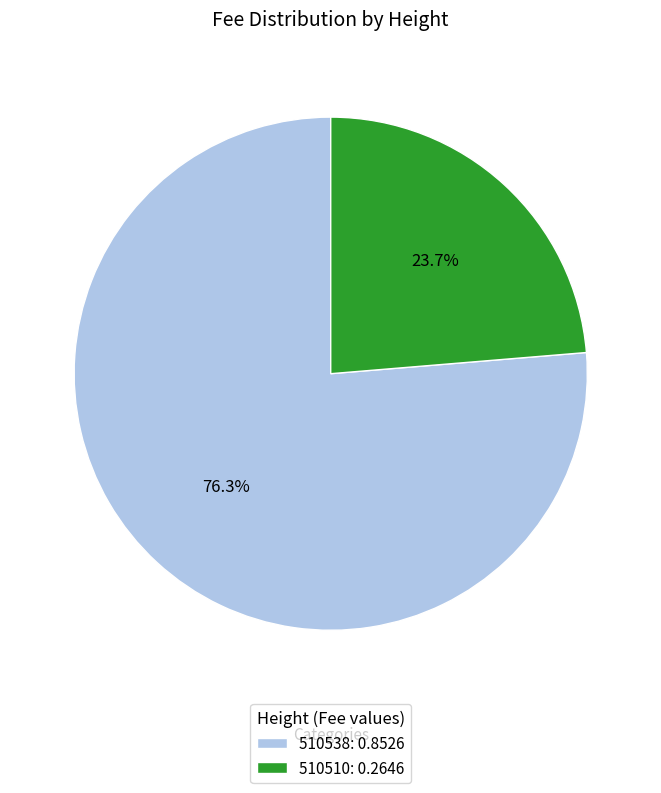

What is the total percentage of 510538 and 510510?

100.0%